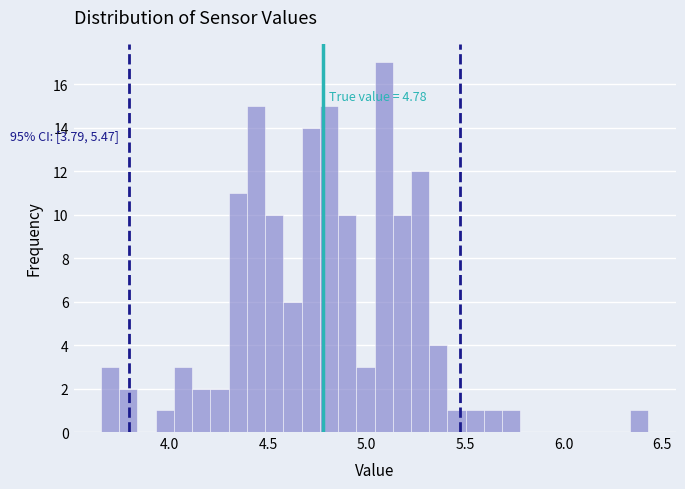

Around what value on the x-axis is the tallest bar? Give the approximate position of its centre, as read against the axis.

5.10